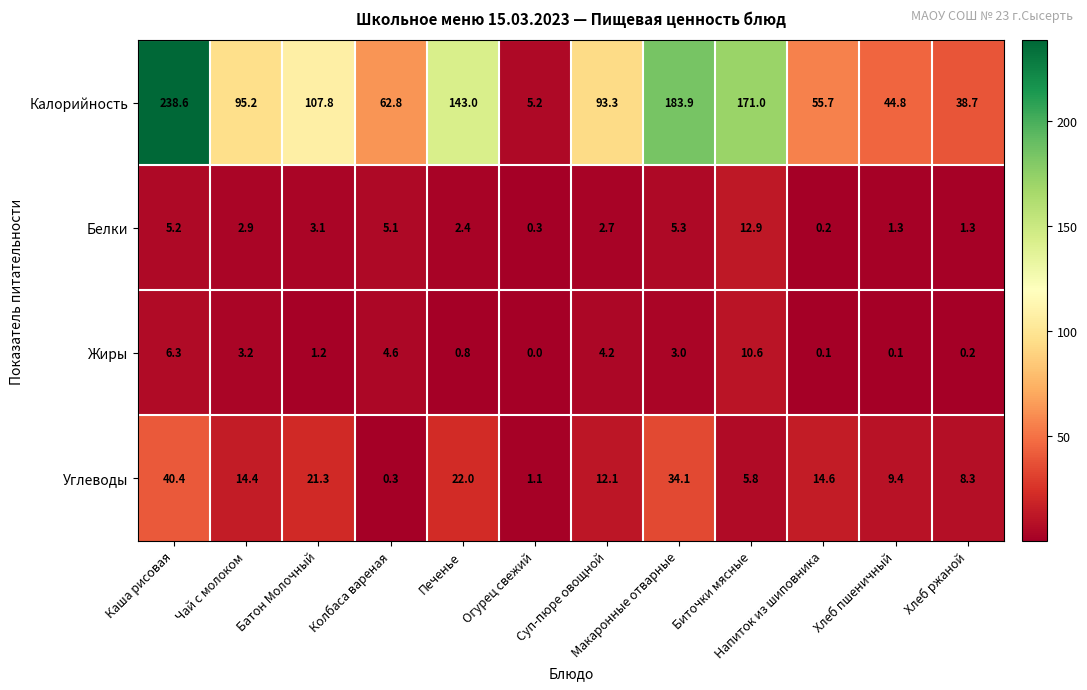

The value of Белки at Макаронные отварные is 9.0. True or false?

False